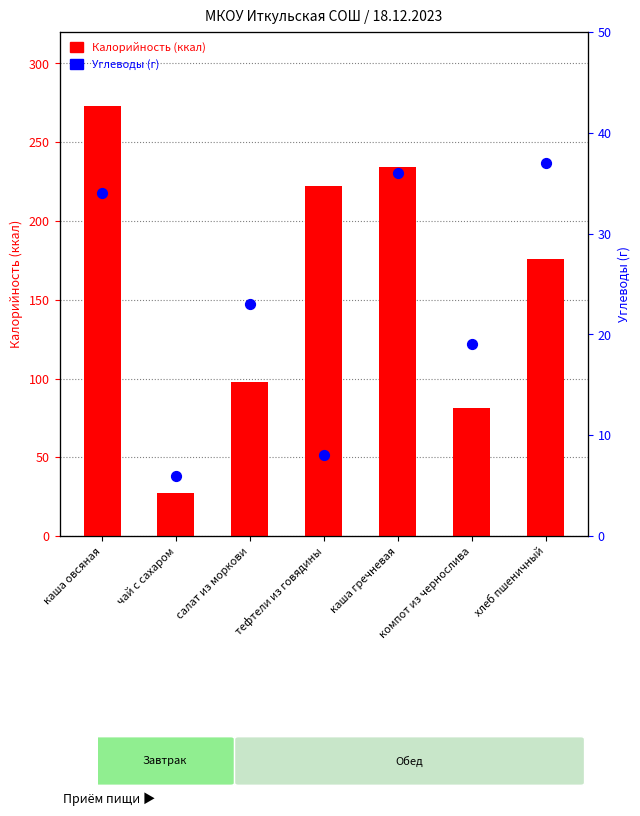

Which series has the largest total across all categories?

Калорийность